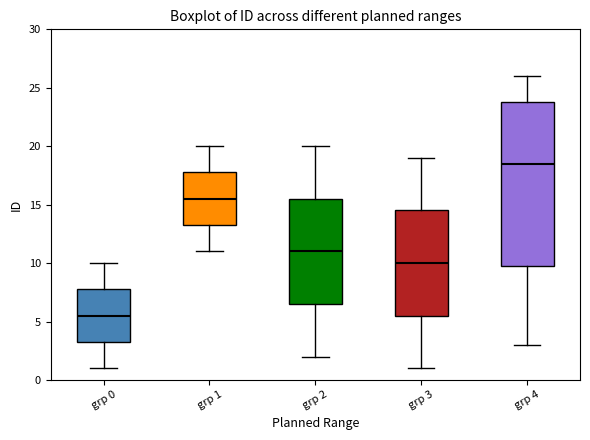

Comparing the boxes themselves (not the whiskers), which one is the tallest?

grp 4